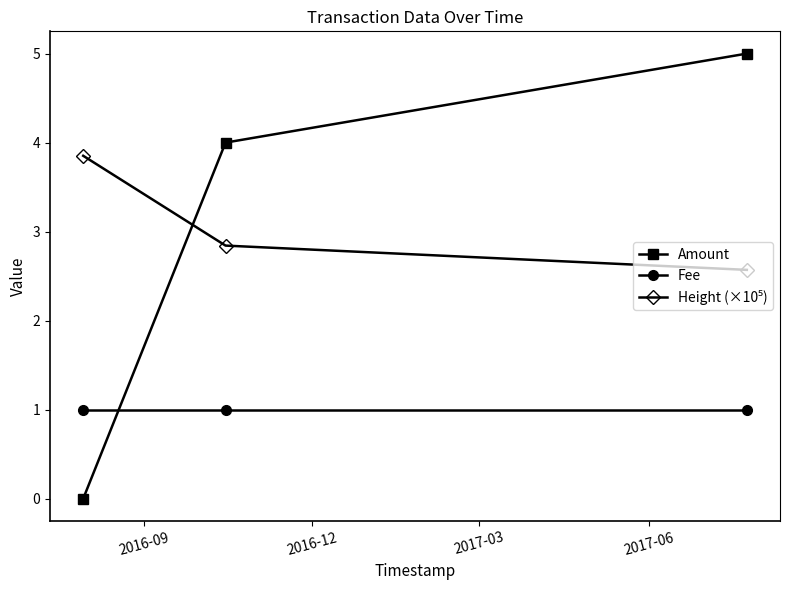

What is the value of the Amount point at the 2nd from the left?

4.0